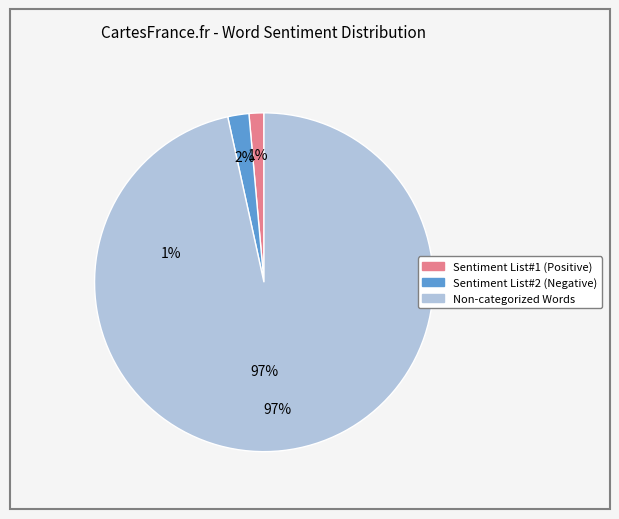

What portion of the pie excludes Sentiment List#2 (Negative)?

98.0%